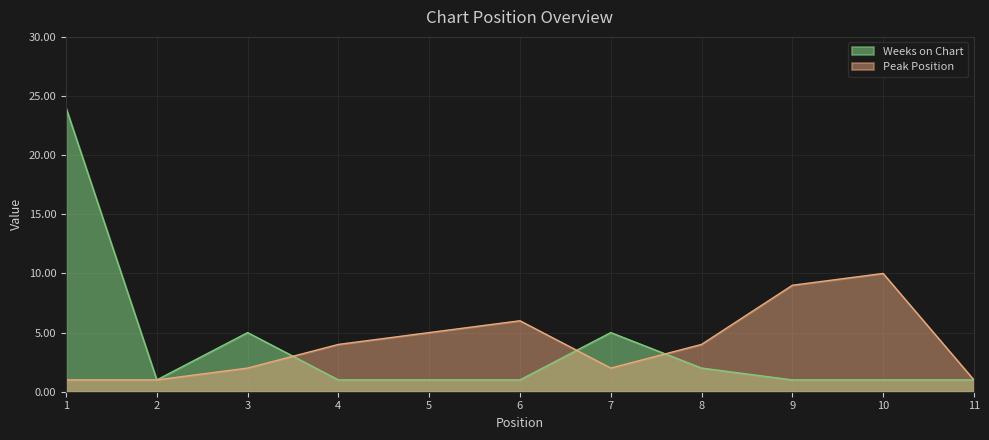

Reading right to left, extract all data points from this chart.

Peak Position: 11=1	10=10	9=9	8=4	7=2	6=6	5=5	4=4	3=2	2=1	1=1
Weeks on Chart: 11=1	10=1	9=1	8=2	7=5	6=1	5=1	4=1	3=5	2=1	1=24